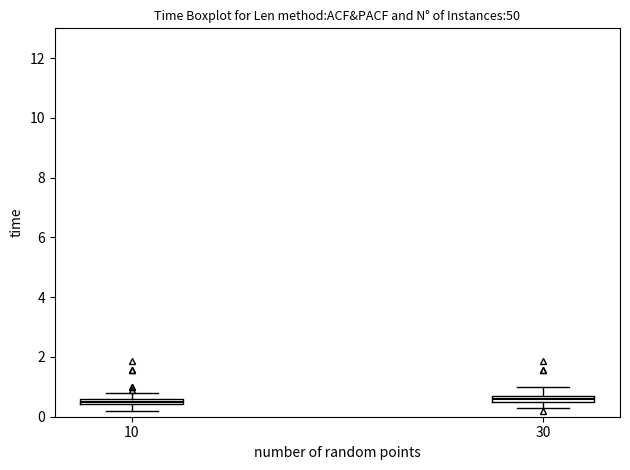

Where does the upper whisker of the box at x = 30 end on the y-axis? The values are not printed on the chart, so give them approximately, as read against the axis.

1.0